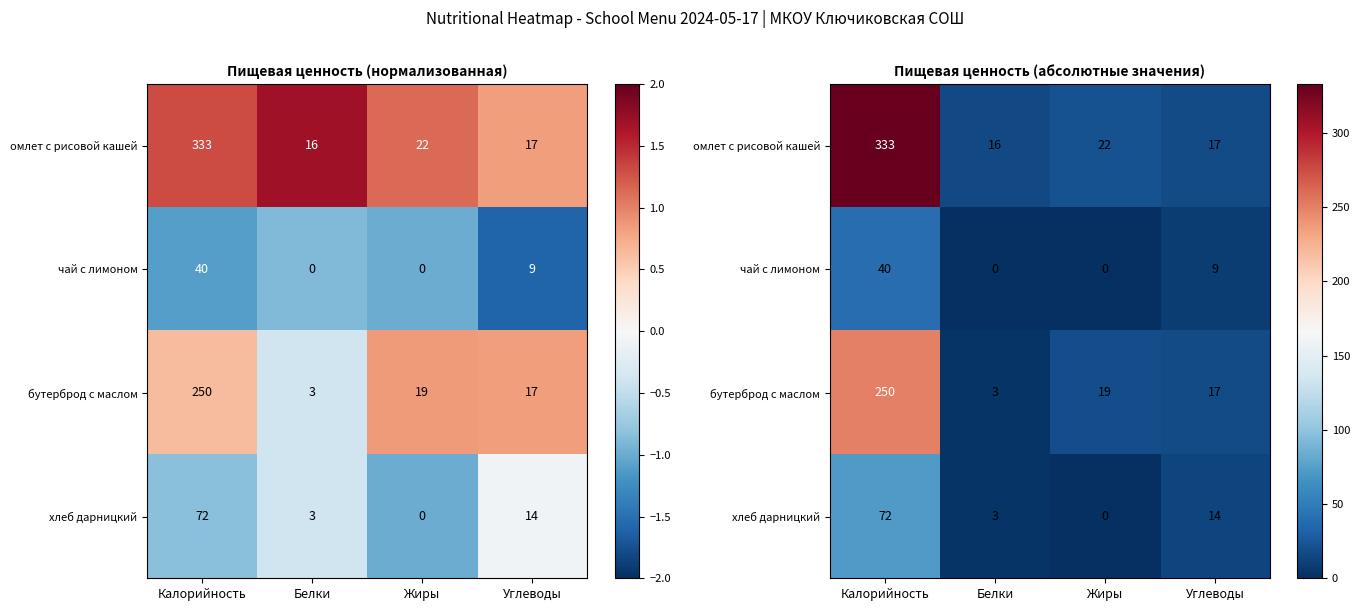

At Жиры, list the series in order from largest to smallest.

омлет с рисовой кашей, бутерброд с маслом, чай с лимоном, хлеб дарницкий